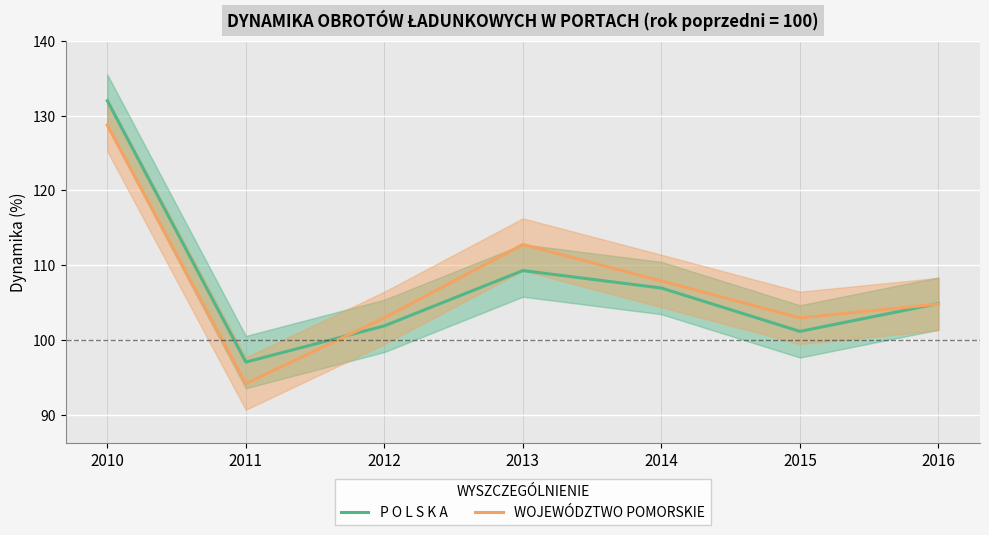

What is the smallest value displayed?

94.2